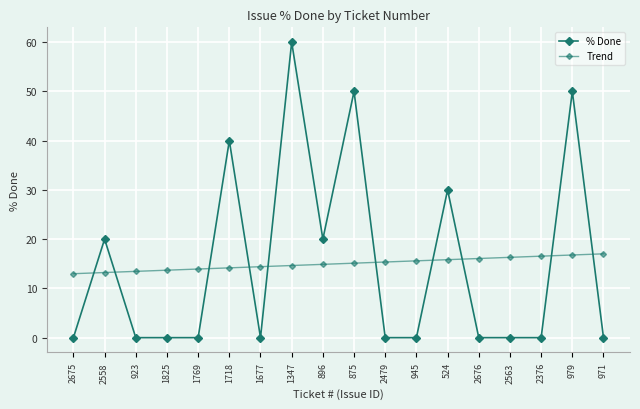

Between 1677 and 971, which series saw the biggest shift?

Trend